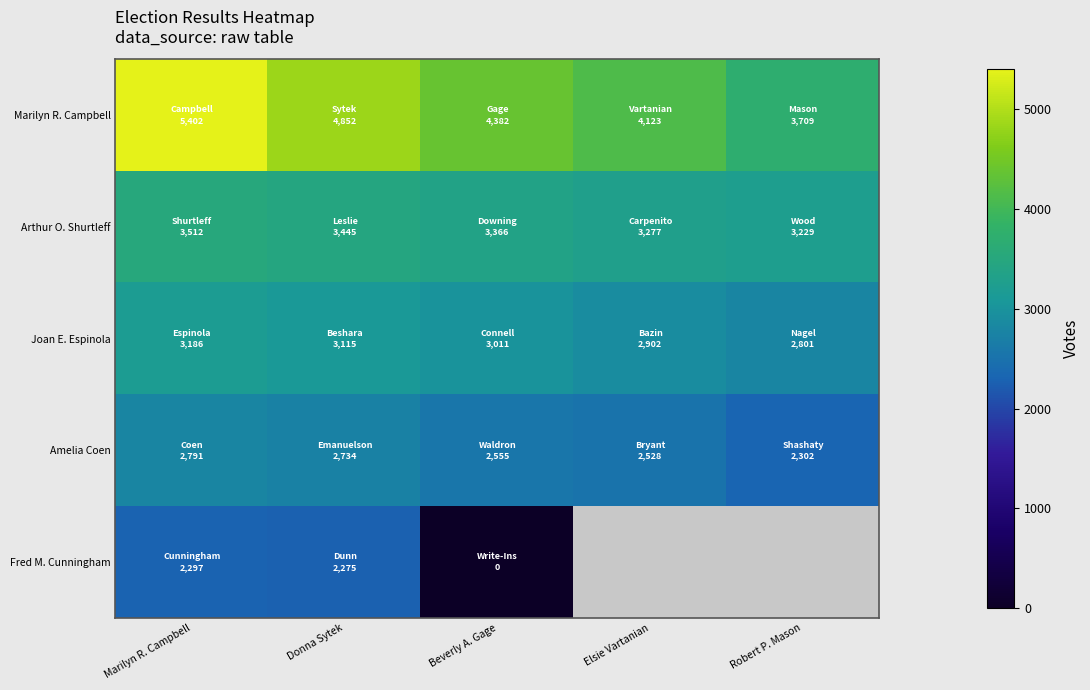

At how many categories does at least one series exceed 3975?

4